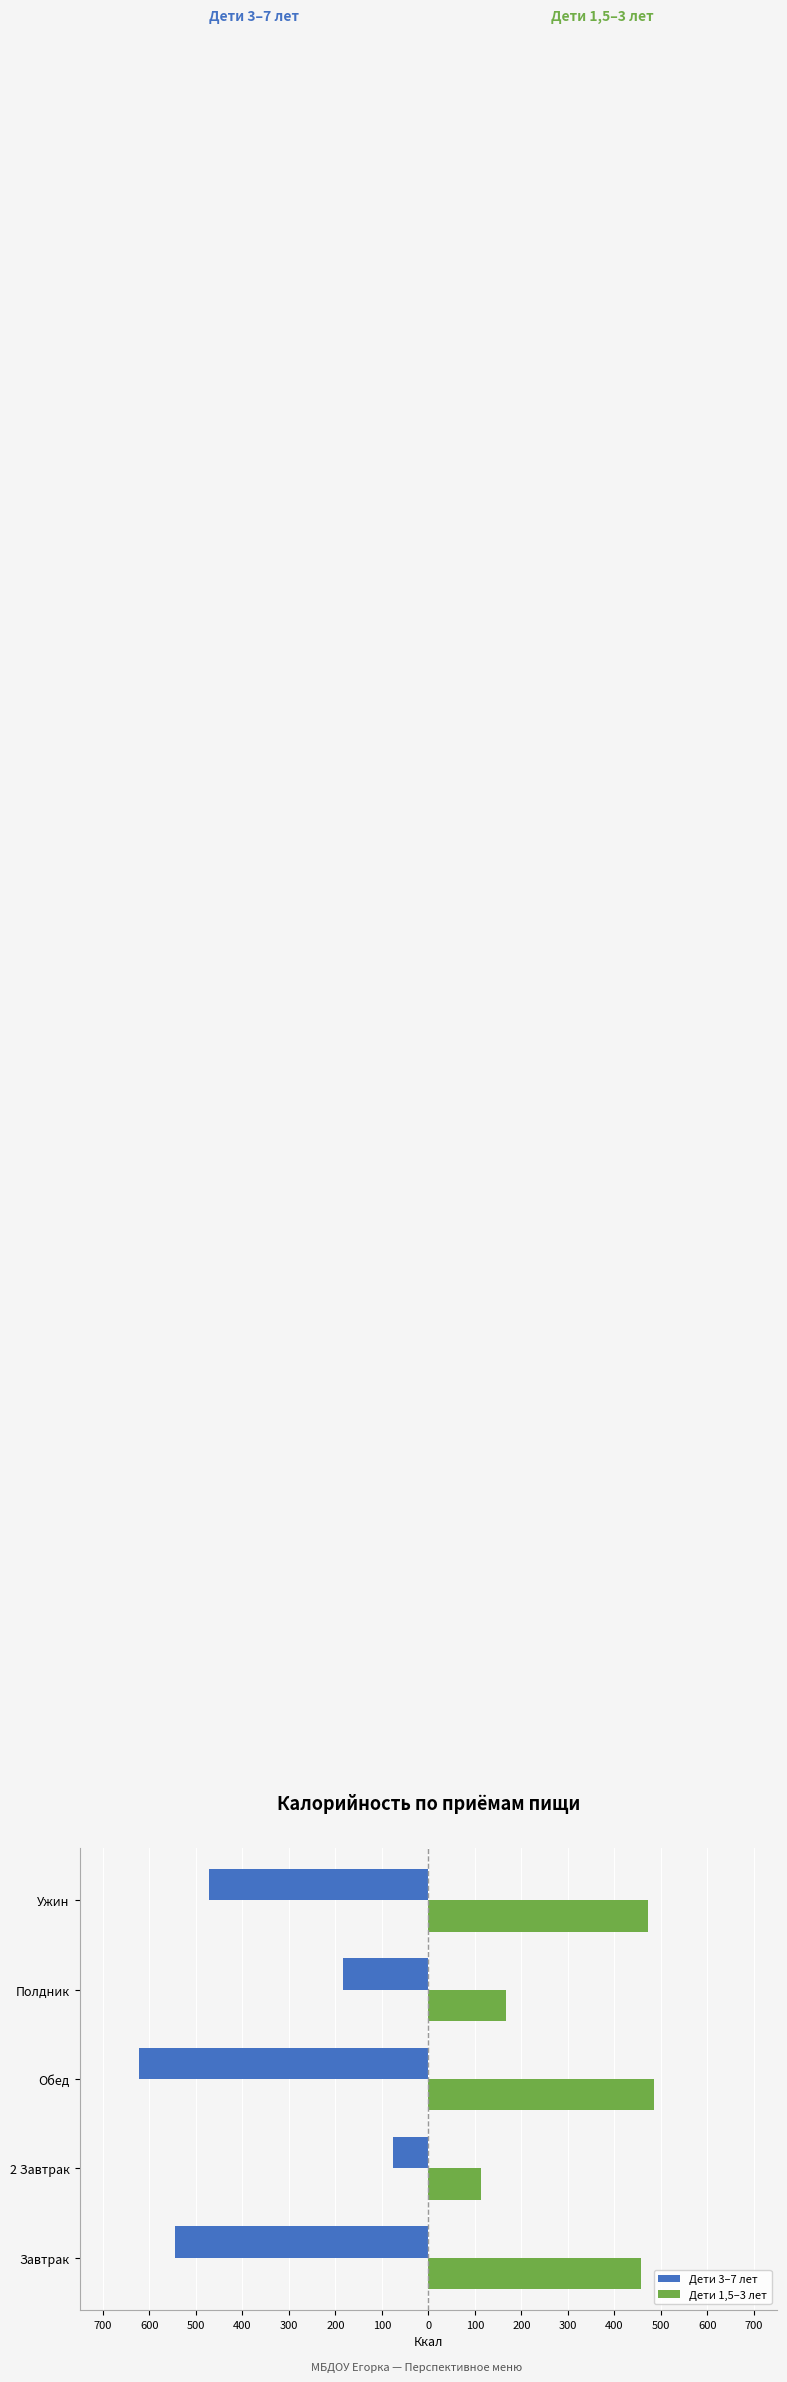

What is the greatest value displayed?

485.0